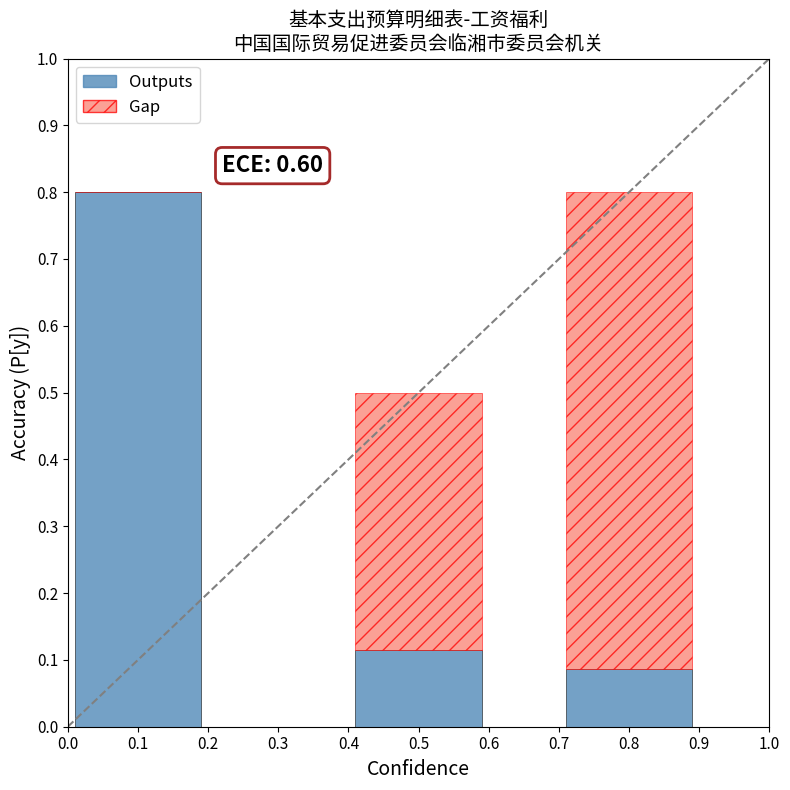

The Outputs series shows 0.0 at 0.8. True or false?

False